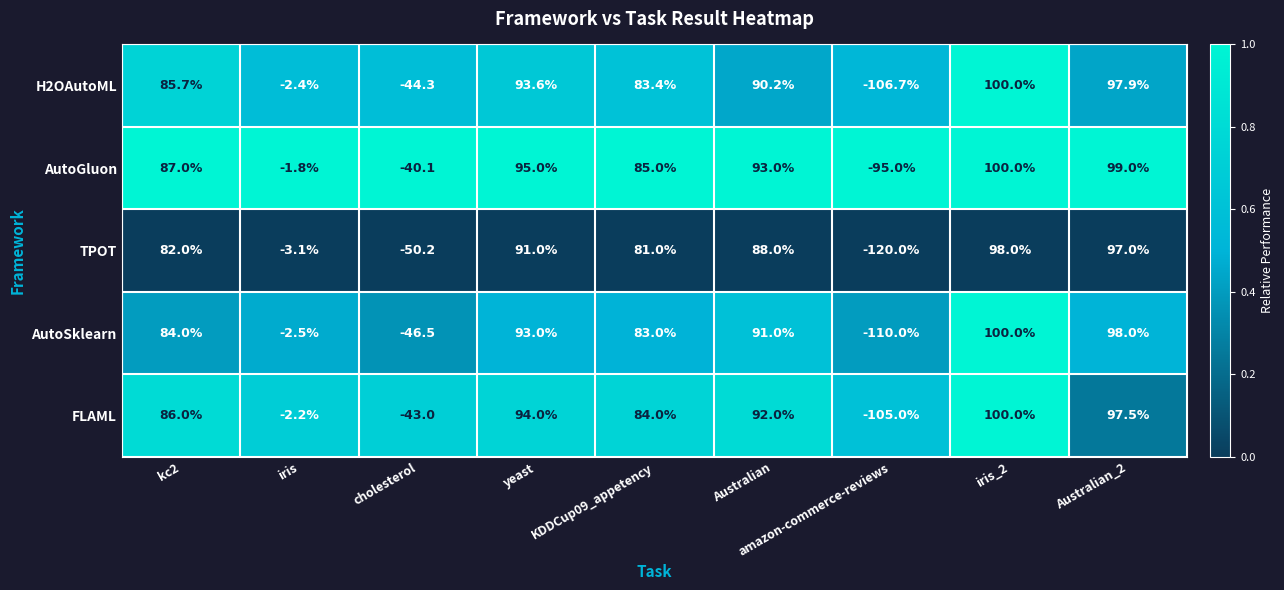

At which category is the sum across all series the highest?

iris_2